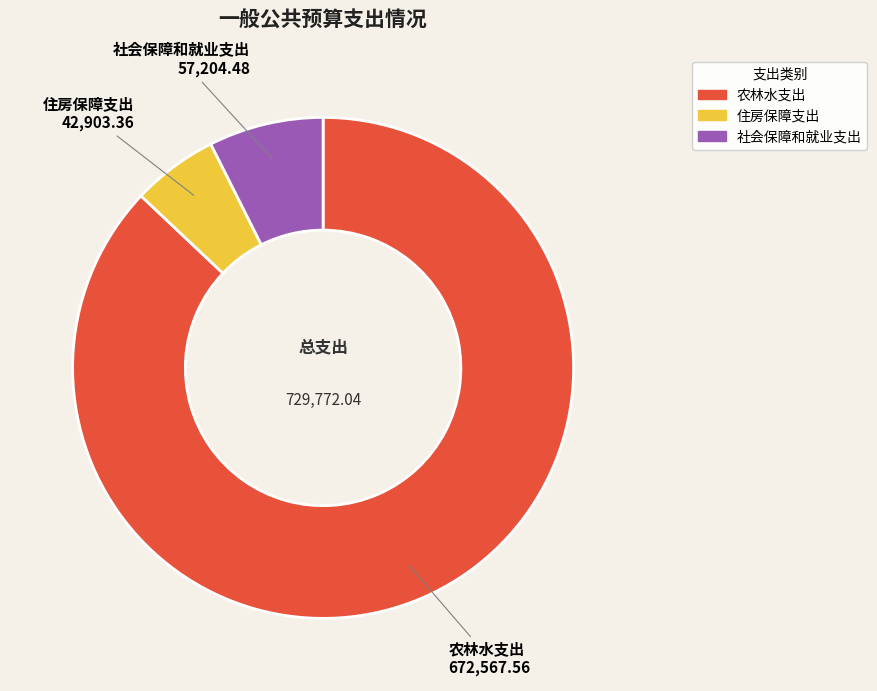

How many slices are in this pie chart?

3